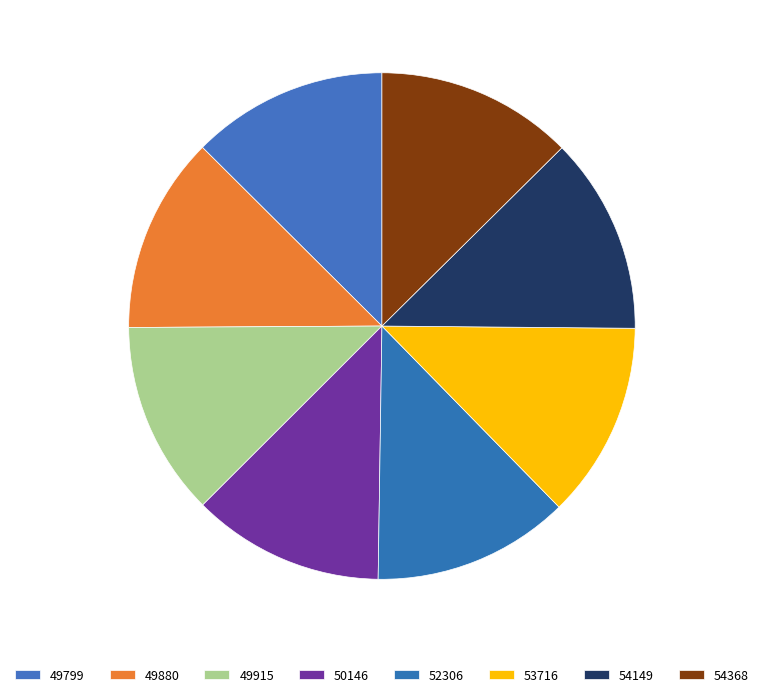

Does 53716 represent more than half of the total?

No